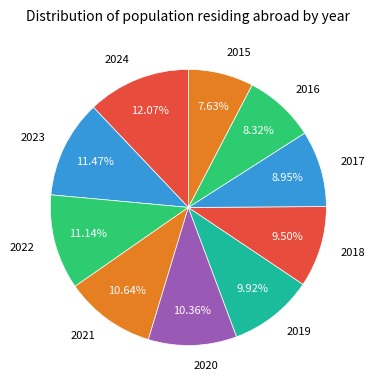

How many slices are in this pie chart?

10